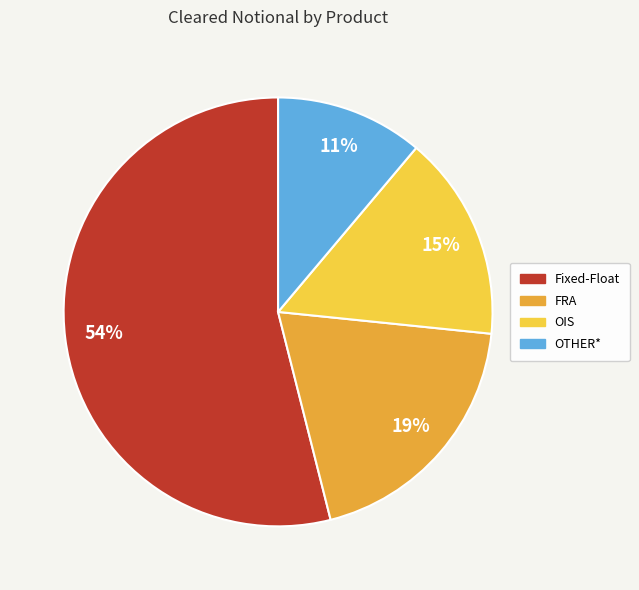

To the nearest percent, what is the average slice percentage?

25%